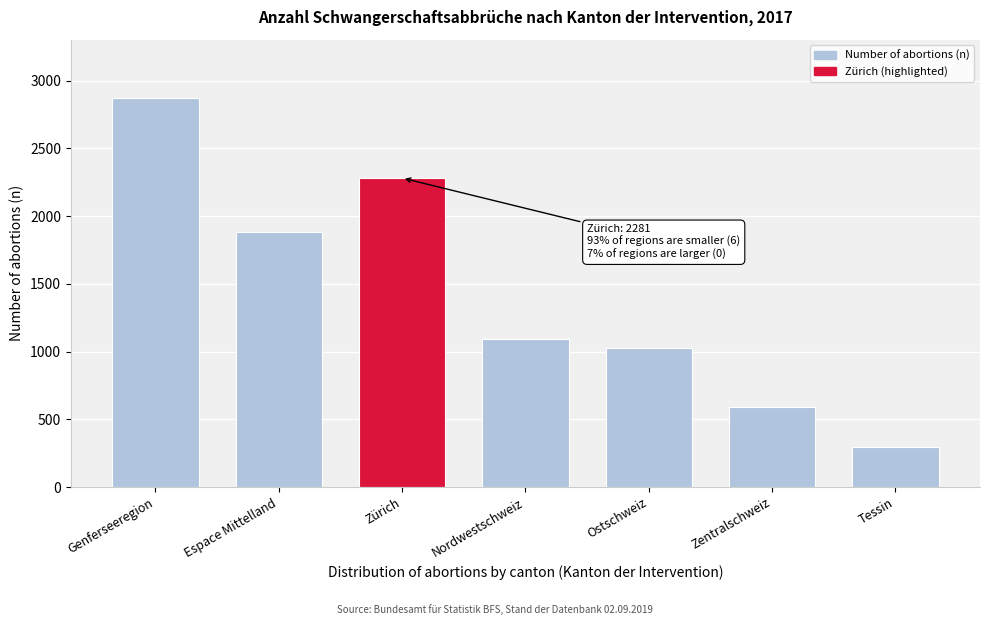

Reading right to left, transcribe all the data shown in this chart.

Tessin=296	Zentralschweiz=587	Ostschweiz=1026	Nordwestschweiz=1089	Zürich=2281	Espace Mittelland=1886	Genferseeregion=2872